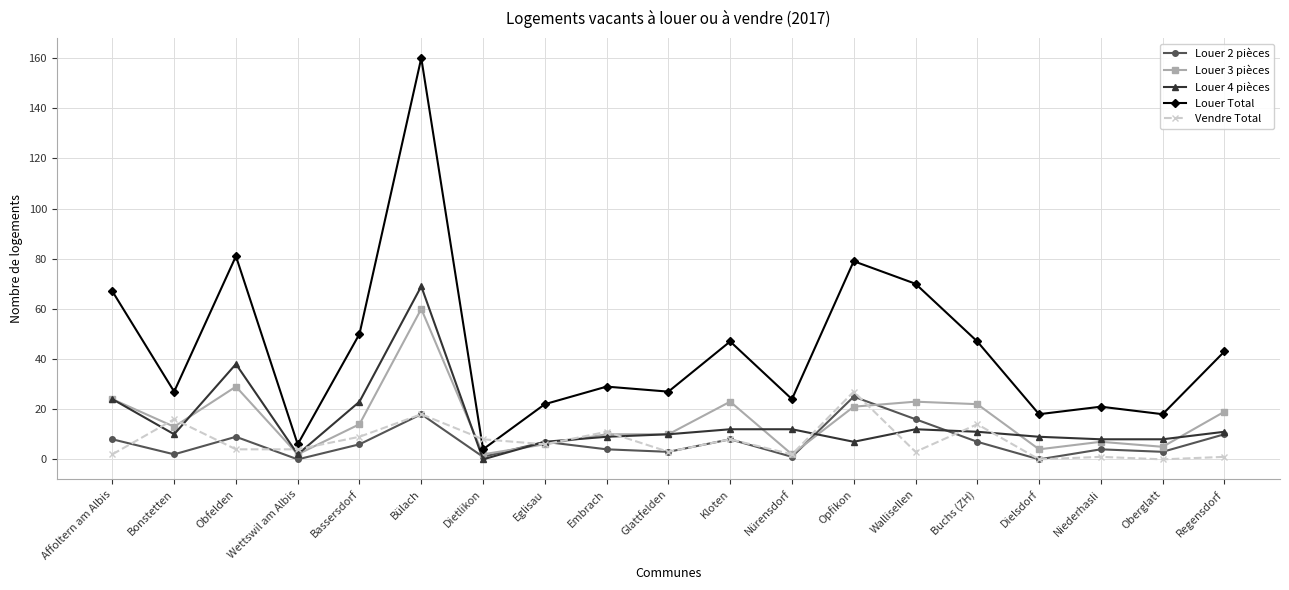

At which category does Louer Total reach its first local valley?

Bonstetten